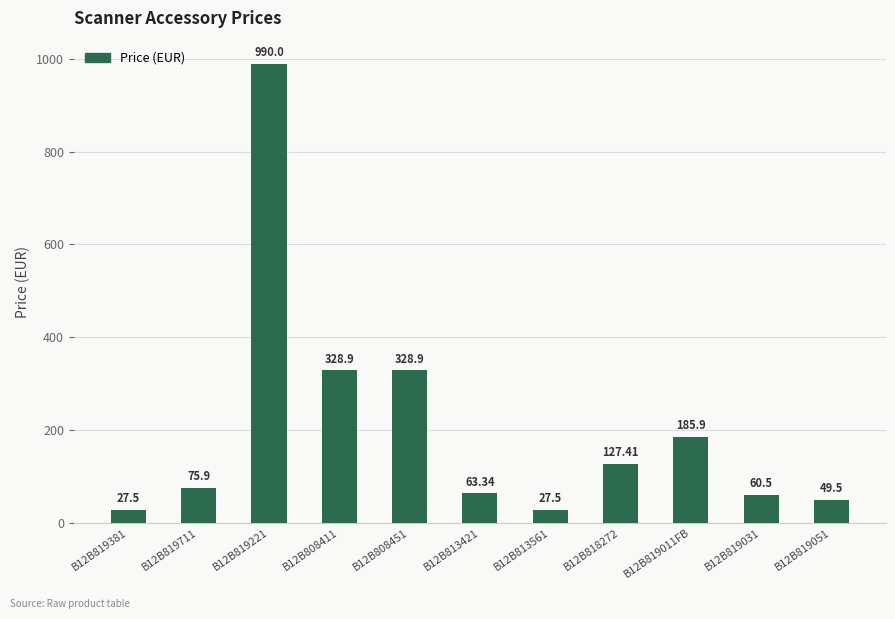

The chart shows a value of 75.9 at B12B819711. True or false?

True